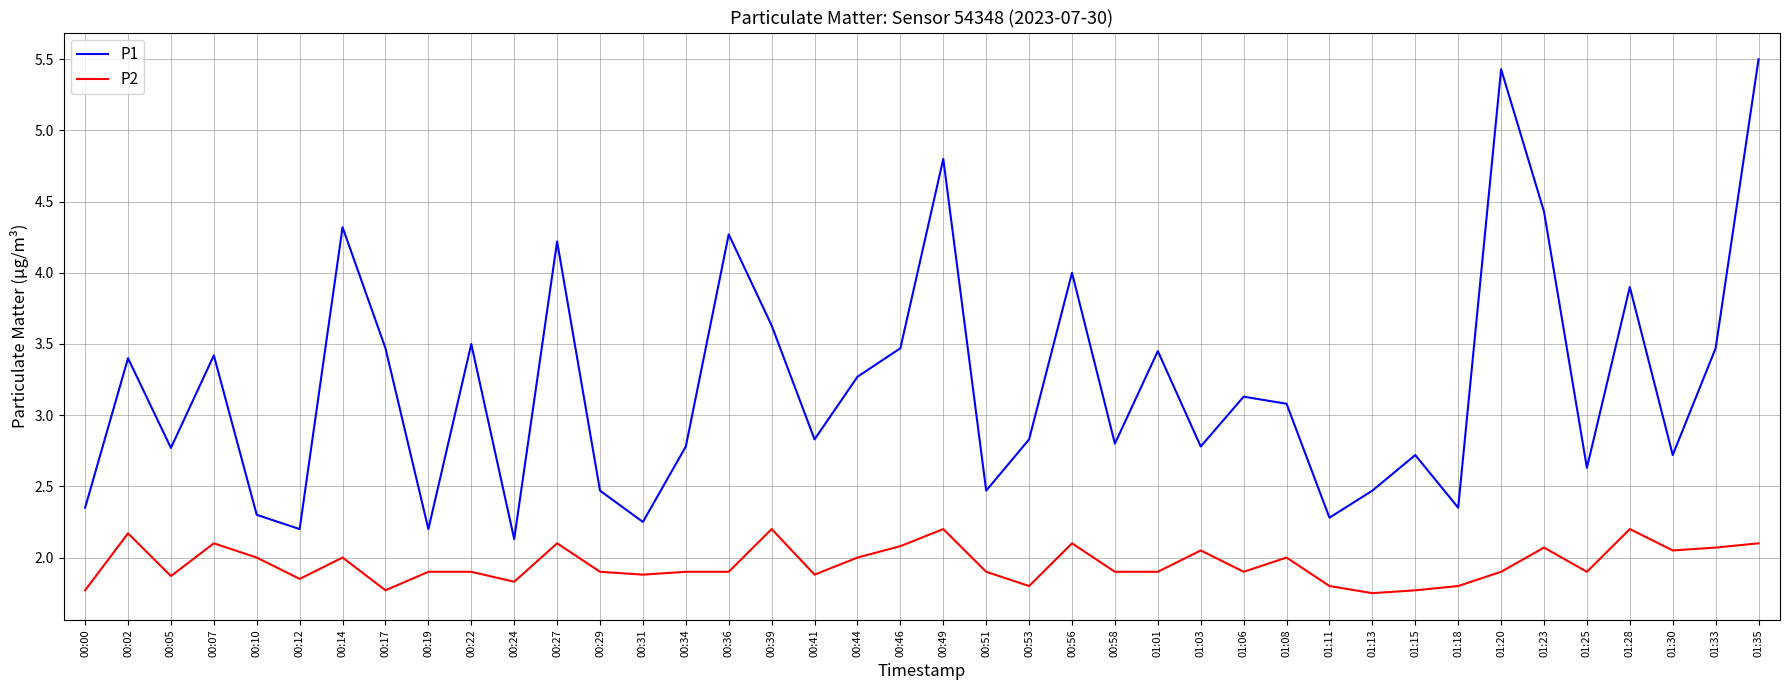

List the series in order of their peak value, highest first.

P1, P2